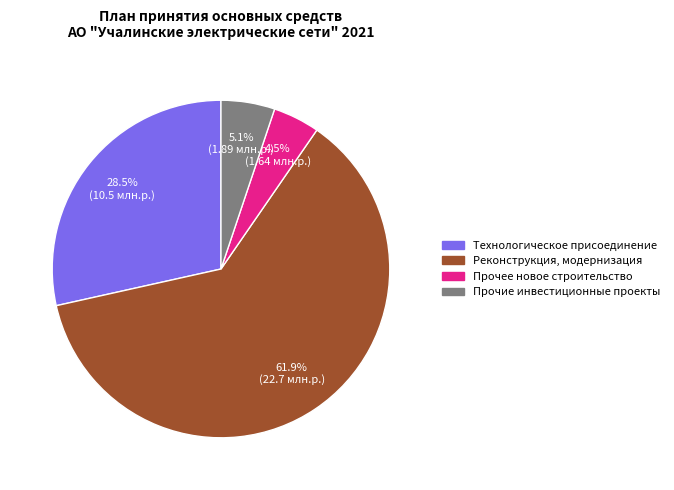

Is it true that Прочие инвестиционные проекты is 18% of the pie?

False